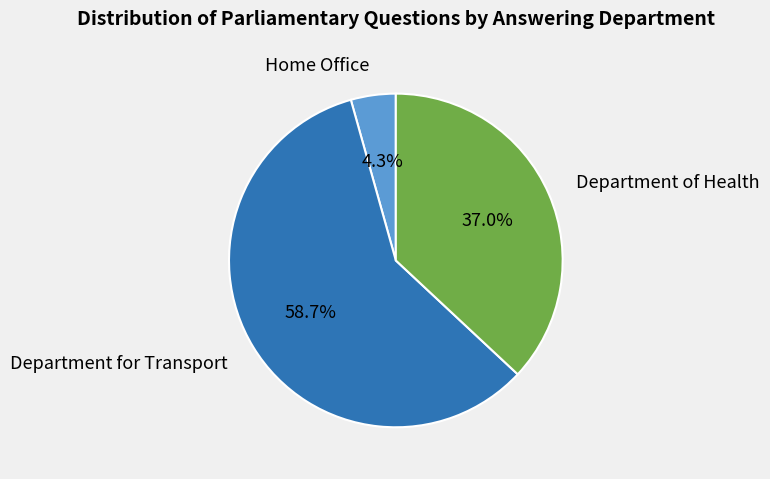

Rank the categories by value from lowest to highest.

Home Office, Department of Health, Department for Transport